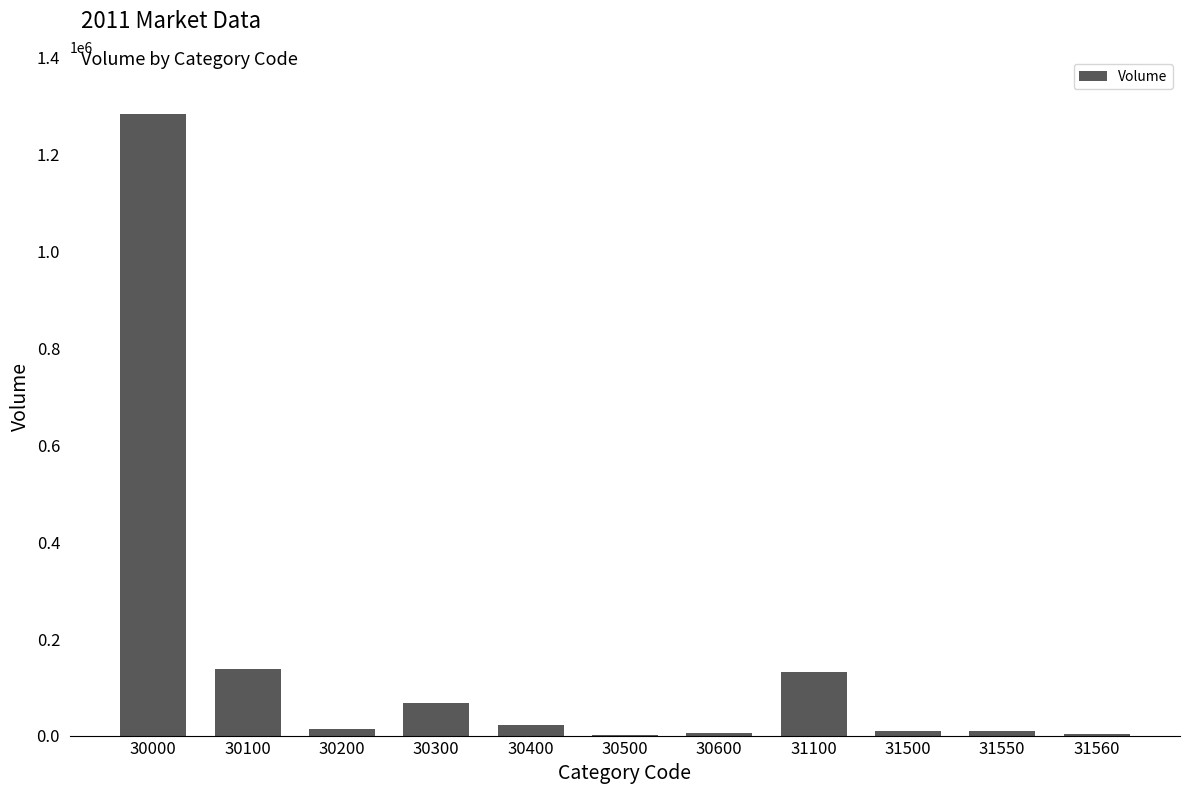

Which category has the highest value across all series?

30000